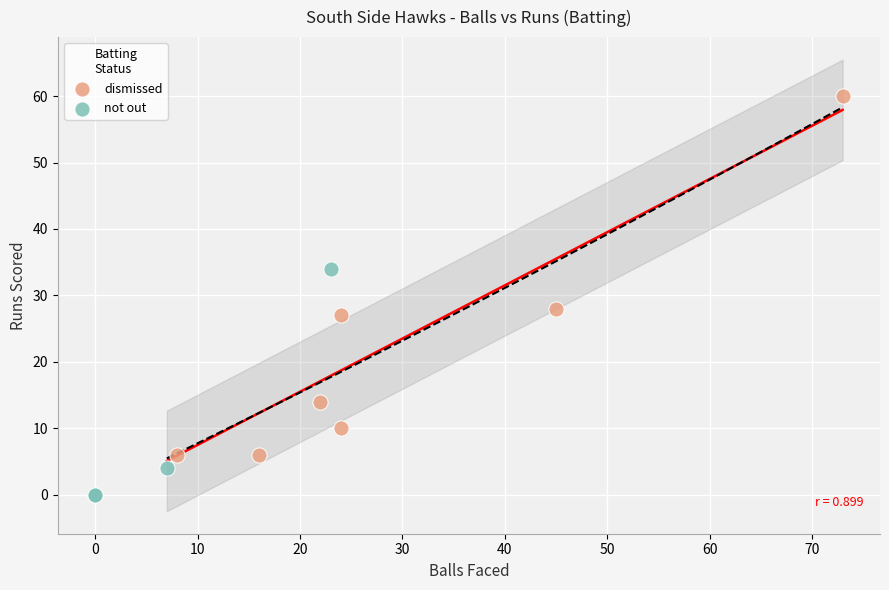

Which series reaches the maximum Y coordinate?

dismissed